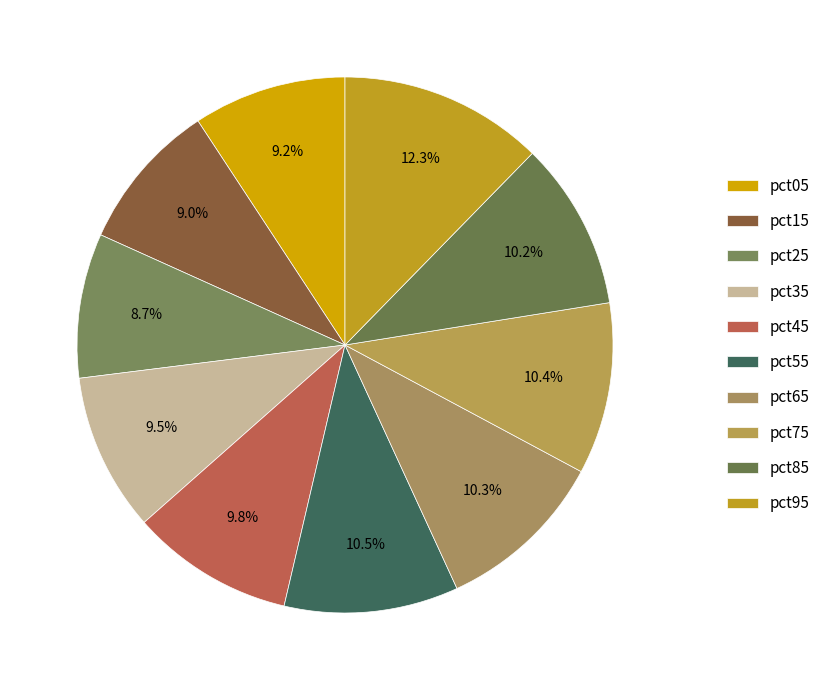

What percentage do pct85 and pct05 together represent?

19.4%